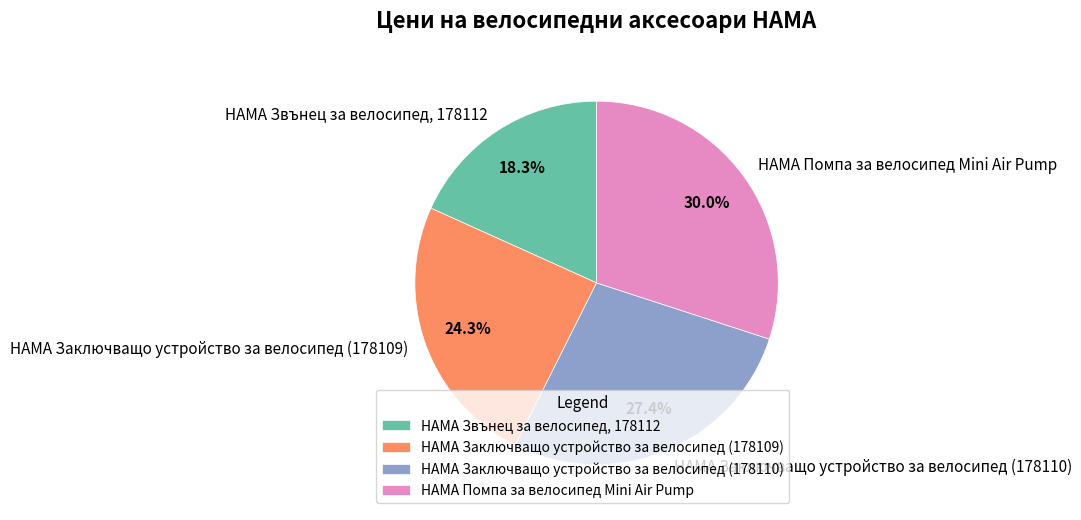

Do HAMA Заключващо устройство за велосипед (178109) and HAMA Звънец за велосипед, 178112 together represent more than half of the pie?

No